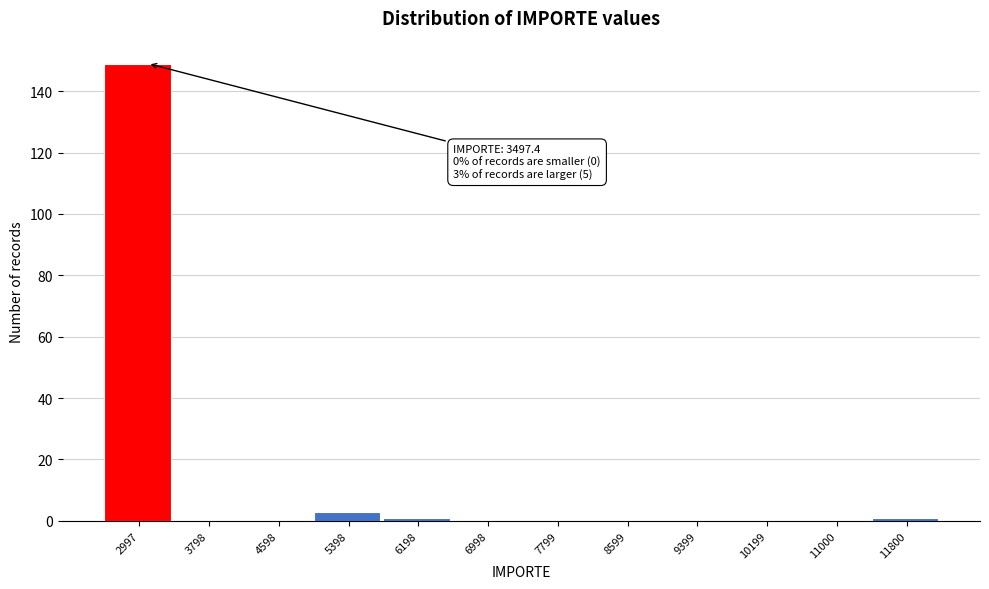

Reading right to left, extract all data points from this chart.

11800=1	11000=0	10199=0	9399=0	8599=0	7799=0	6998=0	6198=1	5398=3	4598=0	3798=0	2997=149